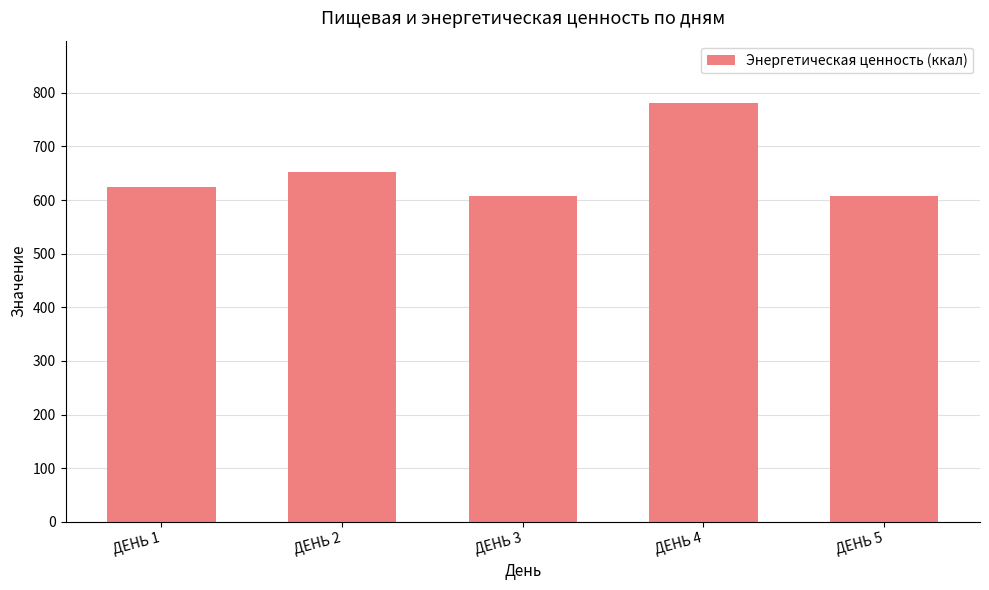

What is the value of the 5th bar from the left?

607.9